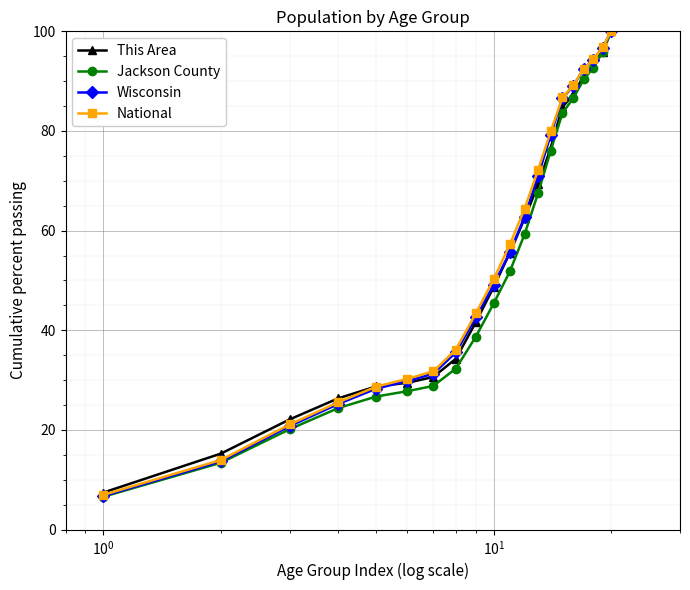

What is the smallest value displayed?

6.6